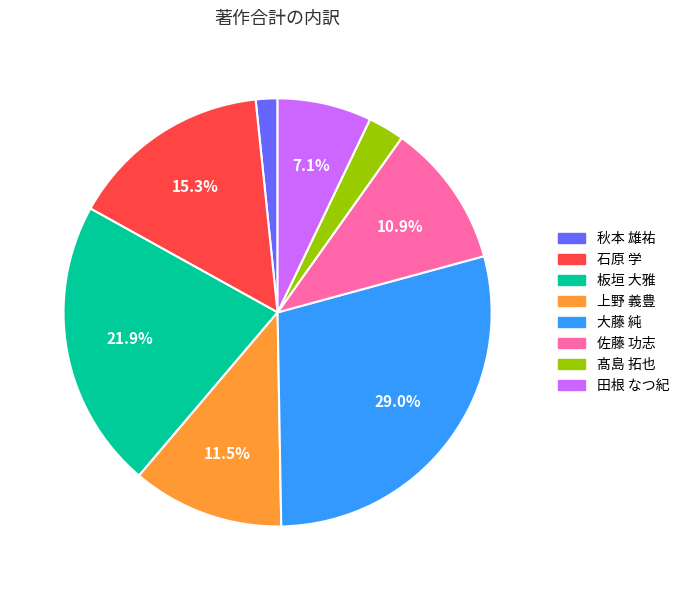

Is there a majority slice in this chart?

No